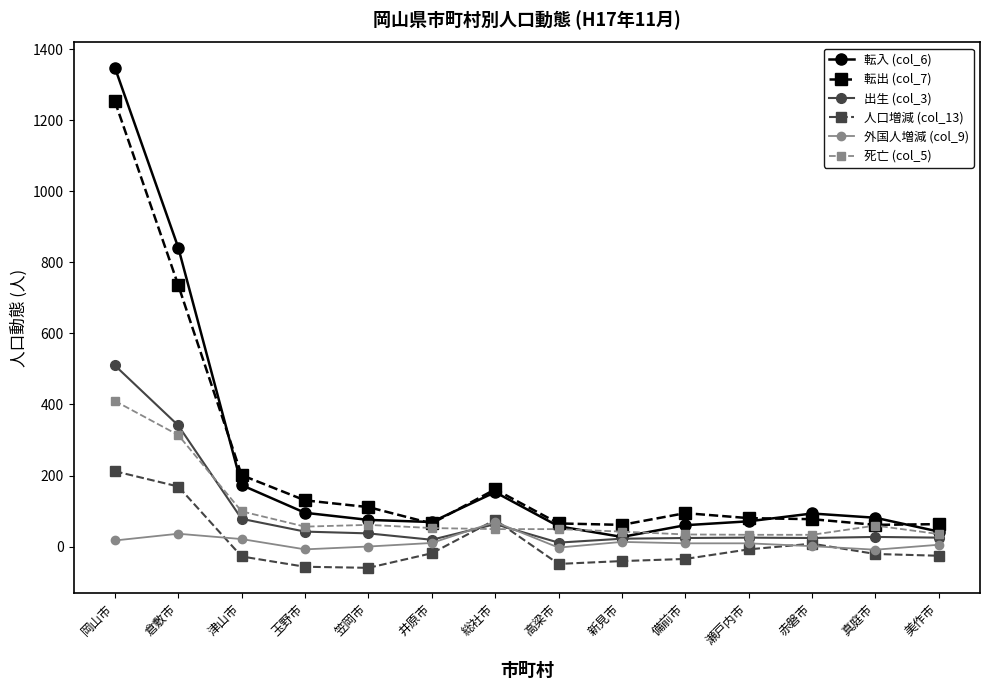

Is this an area chart (filled region under the line)?

No